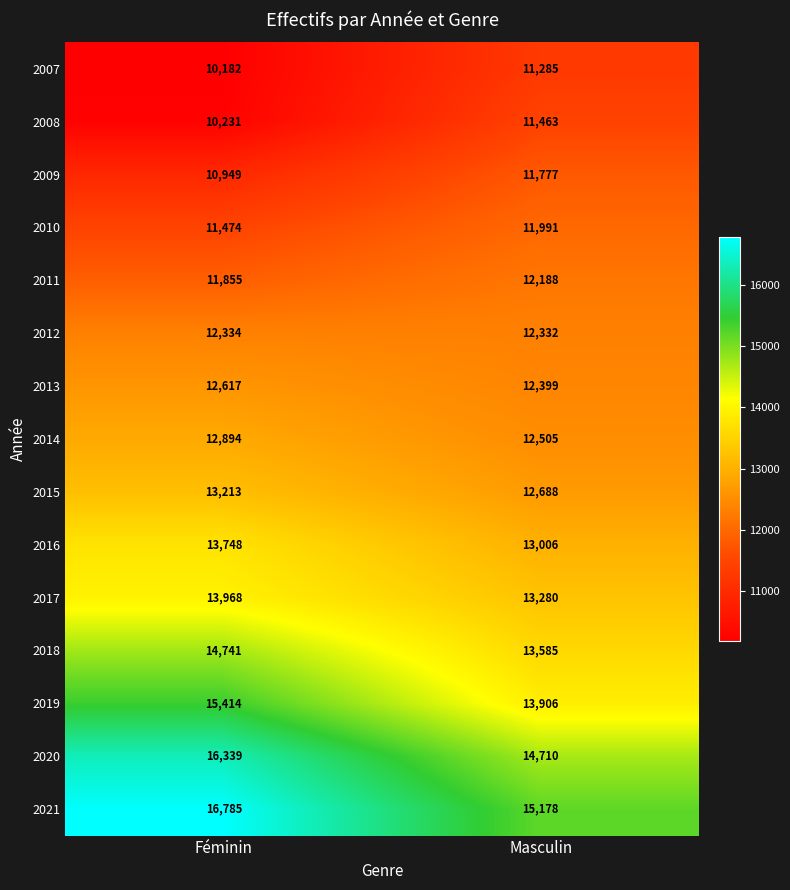

Reading left to right, transcribe all the data shown in this chart.

2007: Féminin=10182	Masculin=11285
2008: Féminin=10231	Masculin=11463
2009: Féminin=10949	Masculin=11777
2010: Féminin=11474	Masculin=11991
2011: Féminin=11855	Masculin=12188
2012: Féminin=12334	Masculin=12332
2013: Féminin=12617	Masculin=12399
2014: Féminin=12894	Masculin=12505
2015: Féminin=13213	Masculin=12688
2016: Féminin=13748	Masculin=13006
2017: Féminin=13968	Masculin=13280
2018: Féminin=14741	Masculin=13585
2019: Féminin=15414	Masculin=13906
2020: Féminin=16339	Masculin=14710
2021: Féminin=16785	Masculin=15178